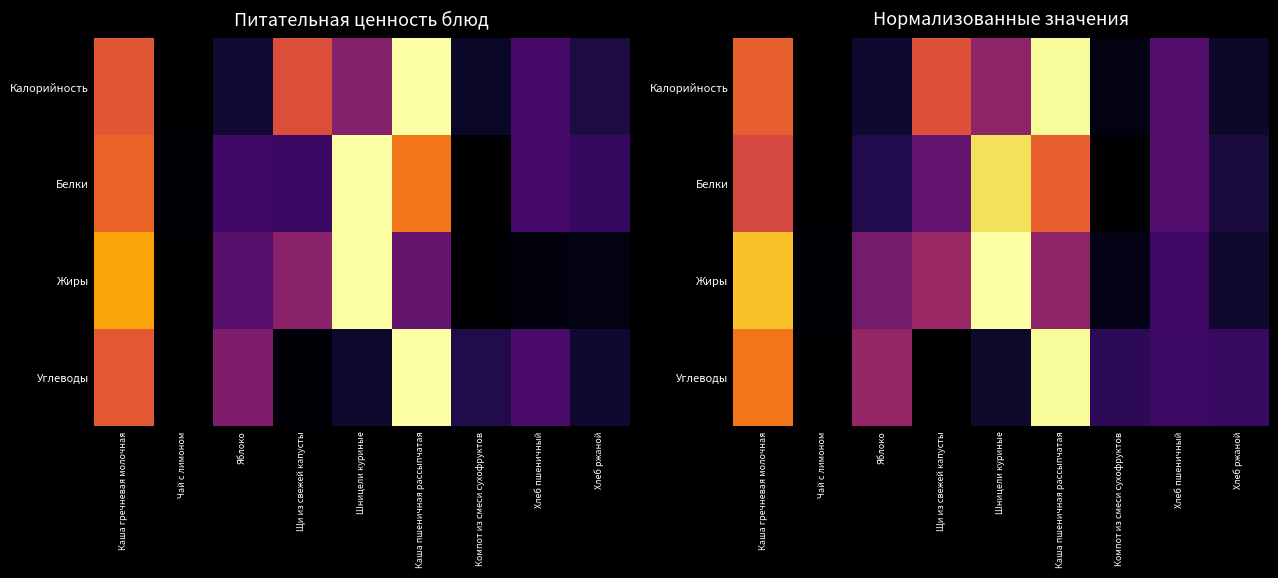

What is the sum of all Калорийность values?

3.1